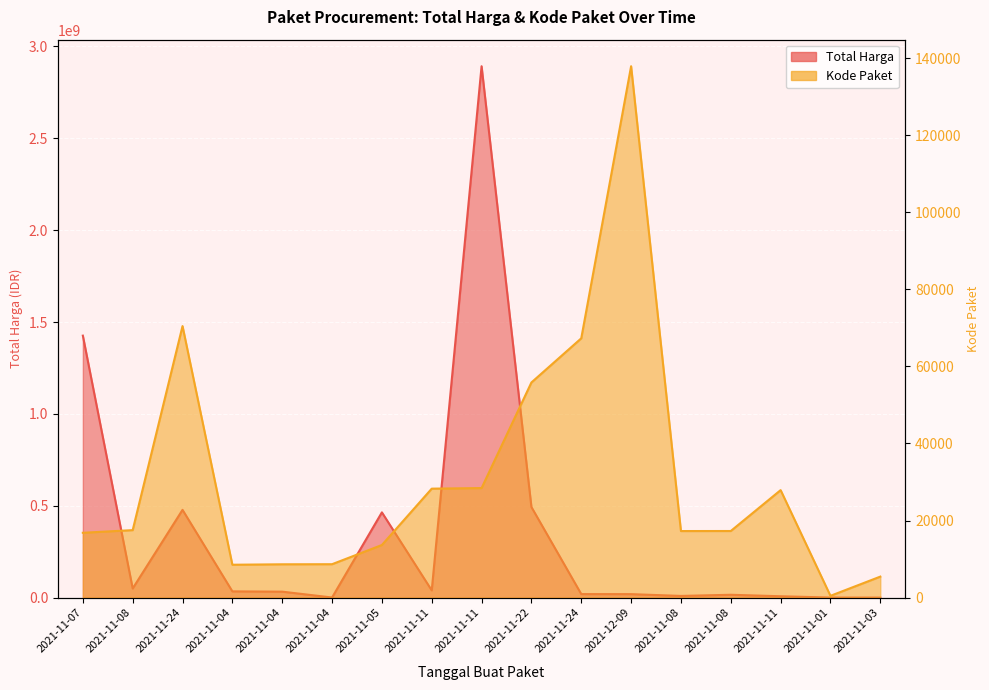

Which series has the largest total across all categories?

Total Harga